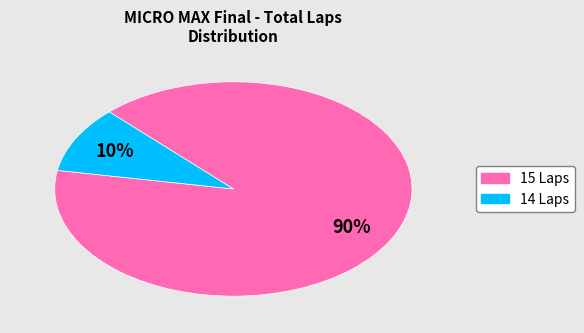

How many segments does this pie chart have?

2